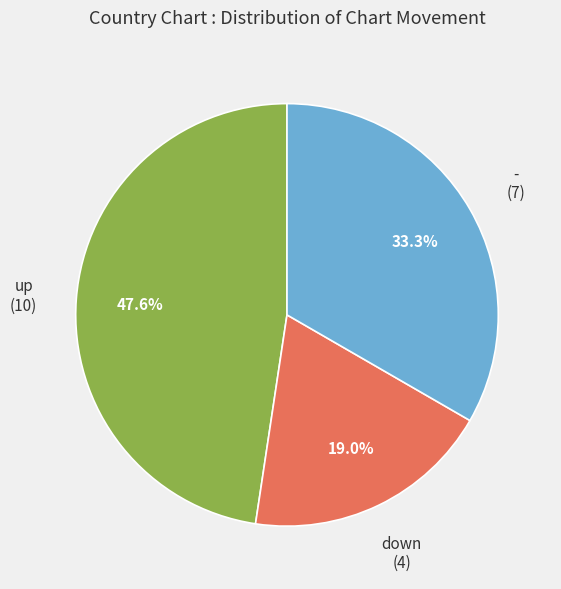

How many segments does this pie chart have?

3